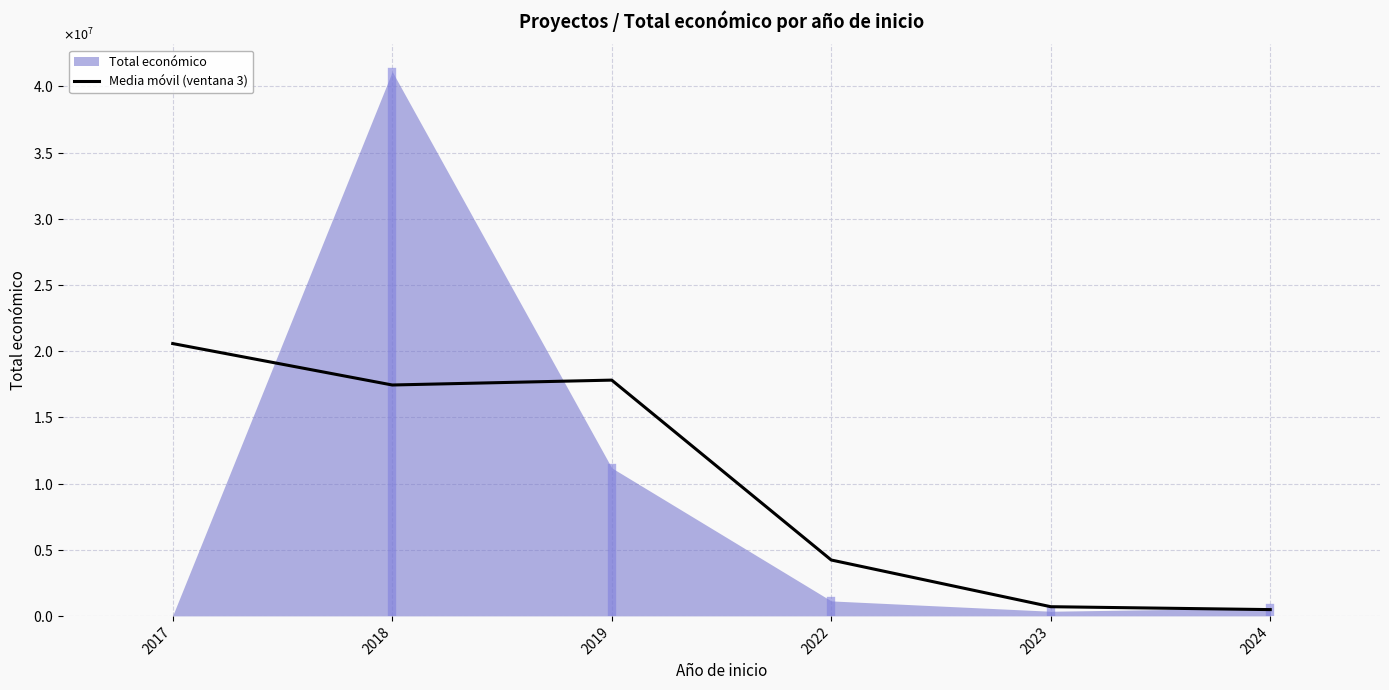

What value does the data have at 2017?

20571223.0